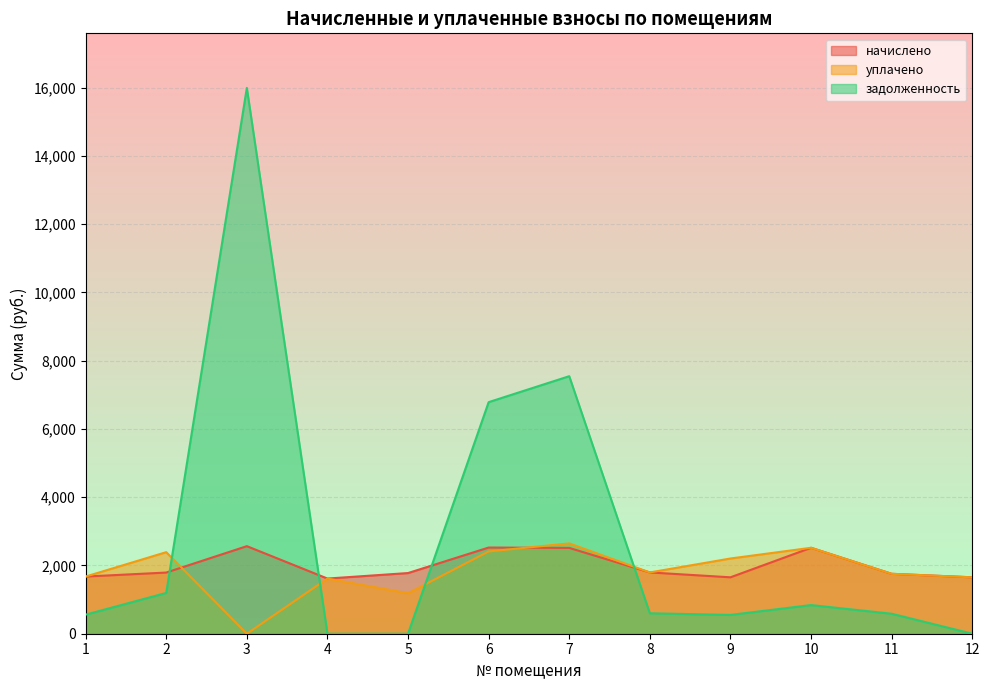

Rank the series by their average value, from highest to lowest.

задолженность, начислено, уплачено